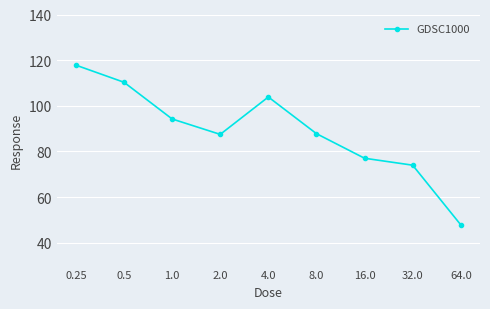

What position from the right is 0.25?

9